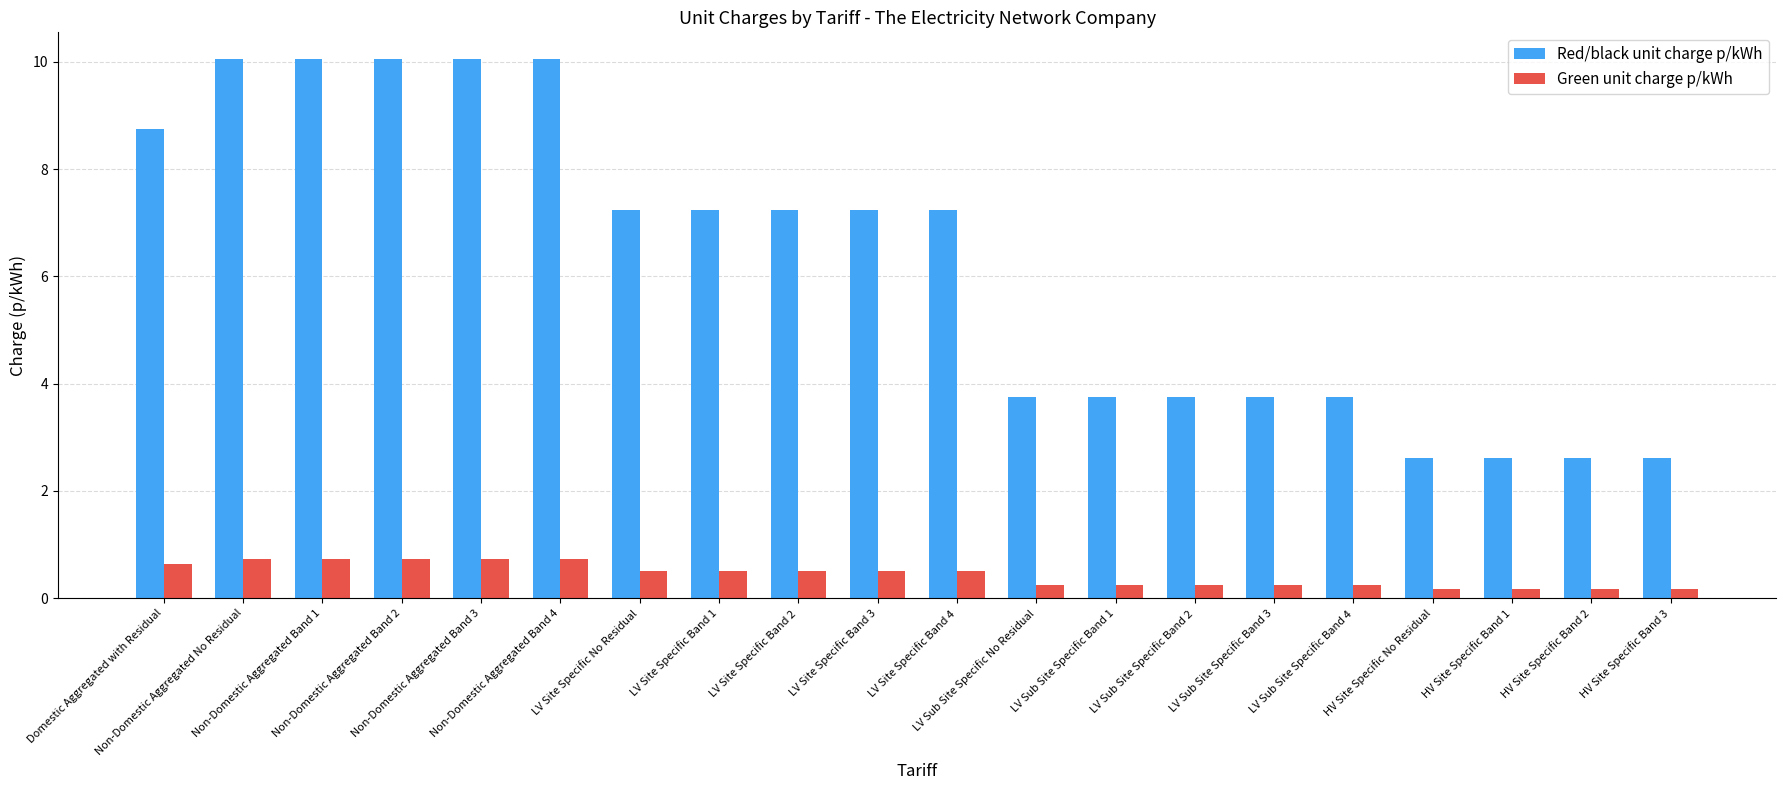

What is the greatest value displayed?

10.1